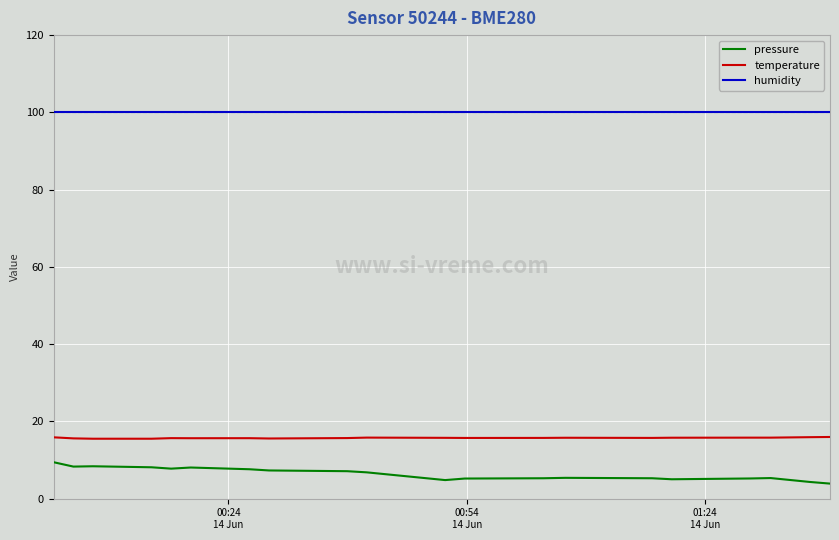

Which series has the widest spread of values?

pressure